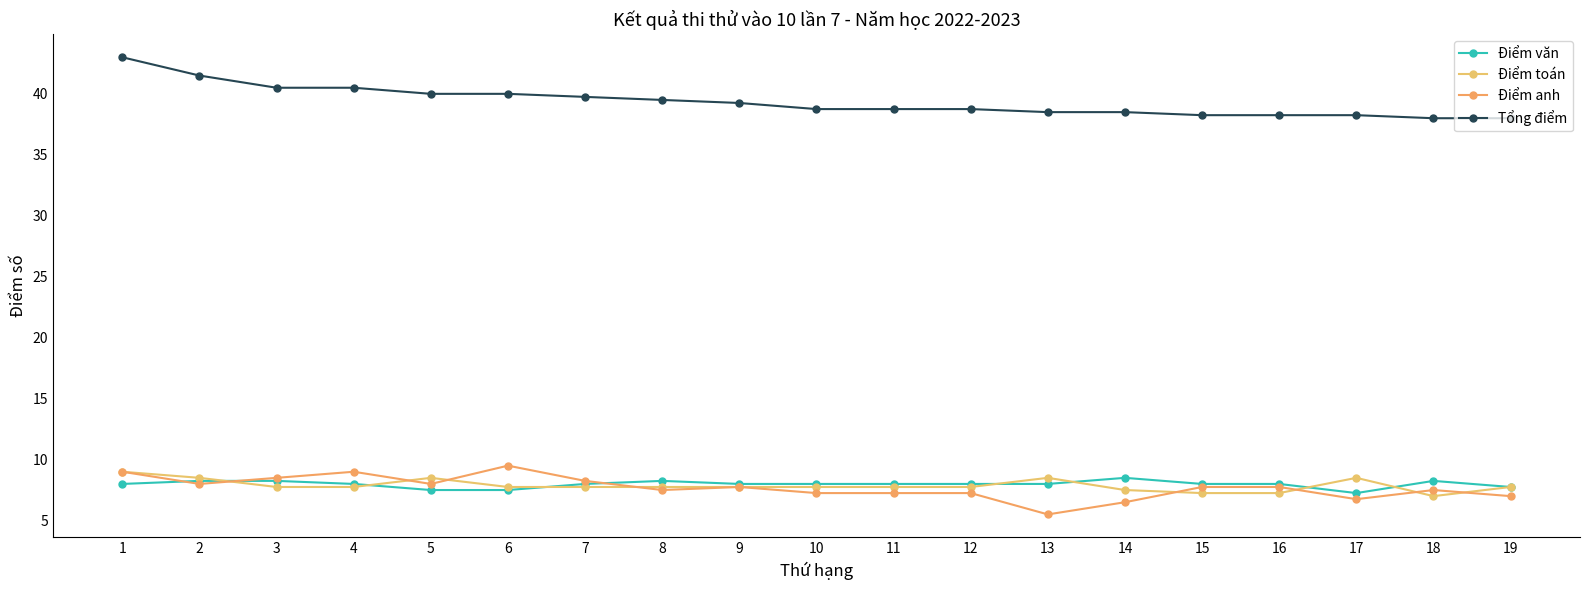

Which series has the largest range (max minus min)?

Tổng điểm